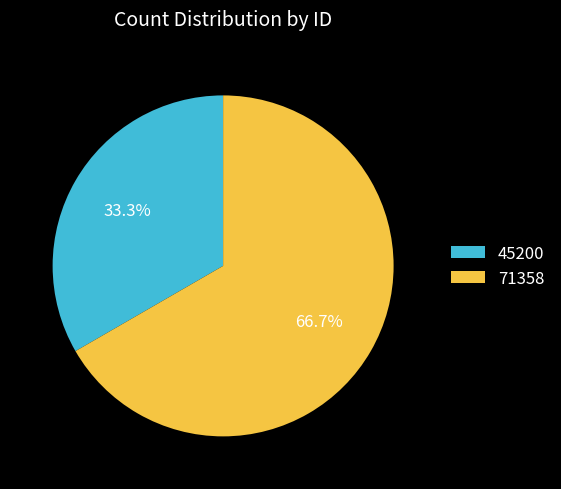

Which slice represents more than half of the pie?

71358